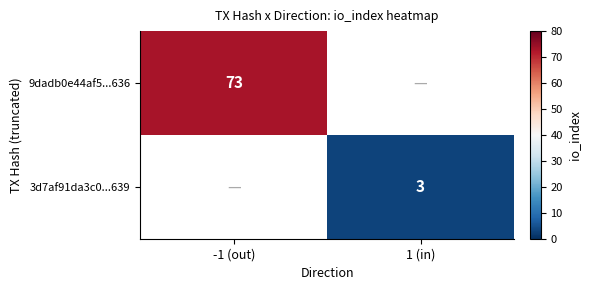

Is it true that 3d7af91da3c0...639 equals 1 at 1 (in)?

False